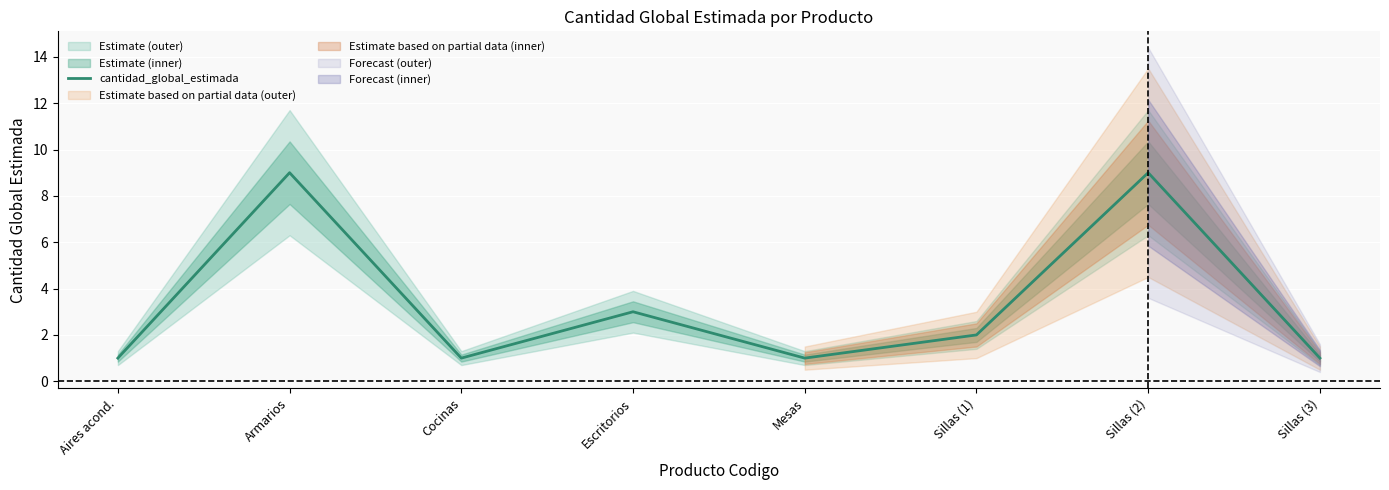

Approximately how many times larger is the value at Sillas (3) compared to Aires acond.?

1.0